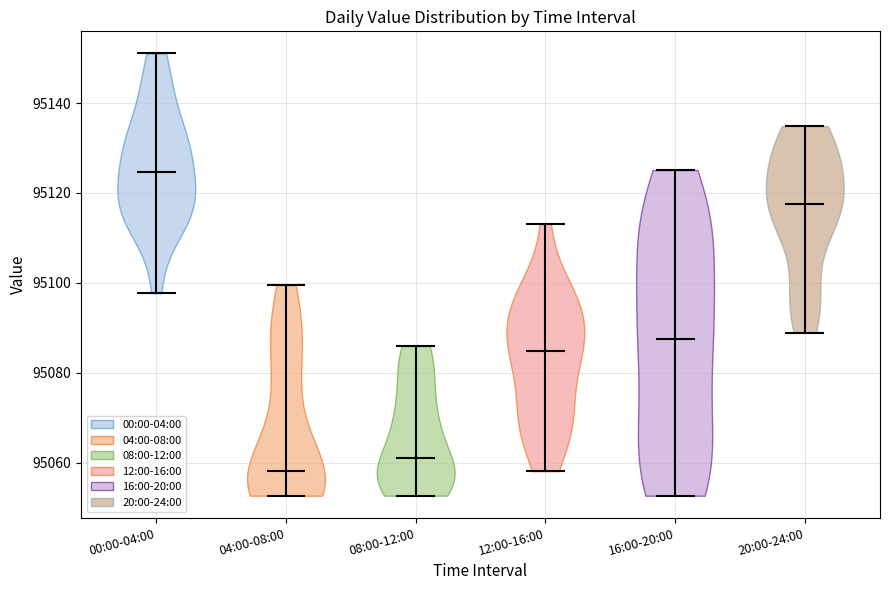

Which violin has the highest median line?

00:00-04:00